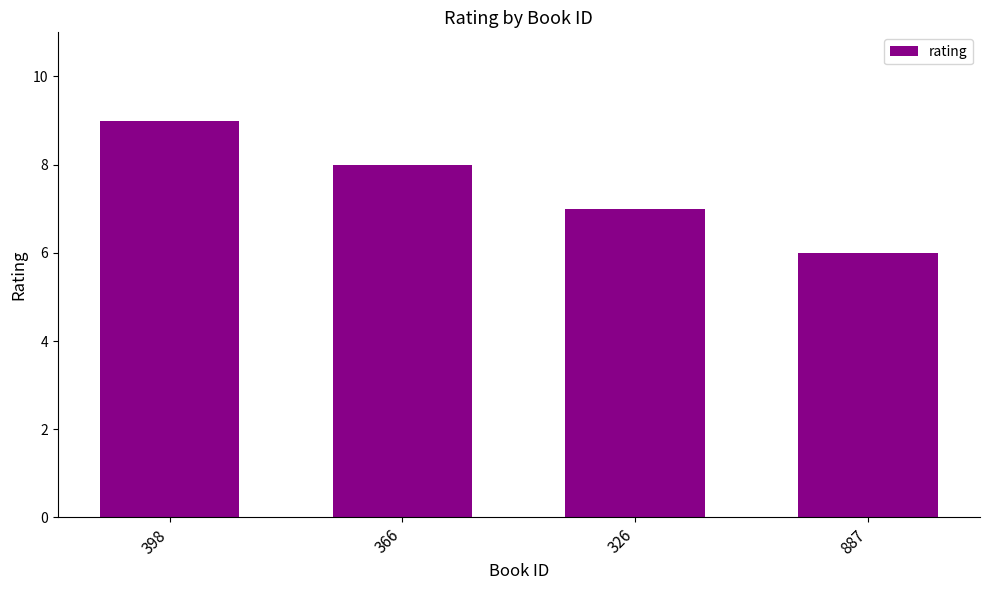

What is the approximate value at 887?

6